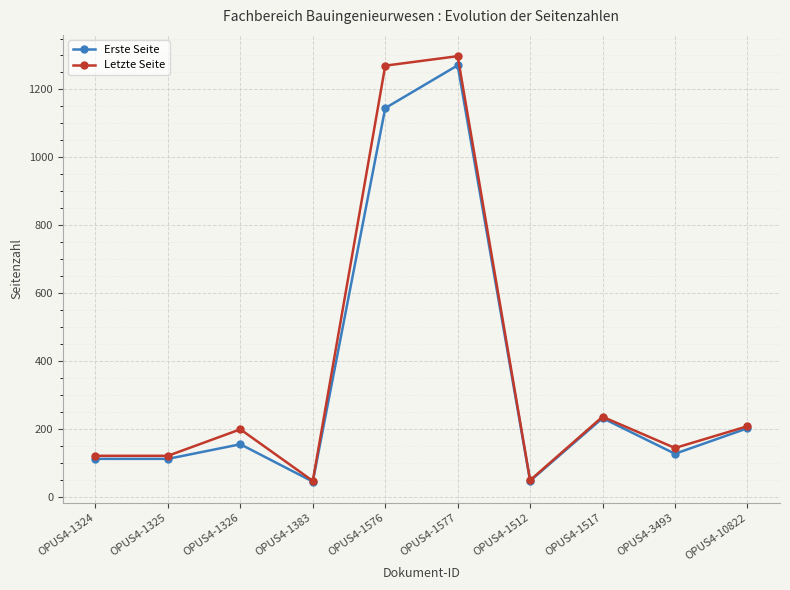

What is the value of the Letzte Seite point at the 9th from the left?

144